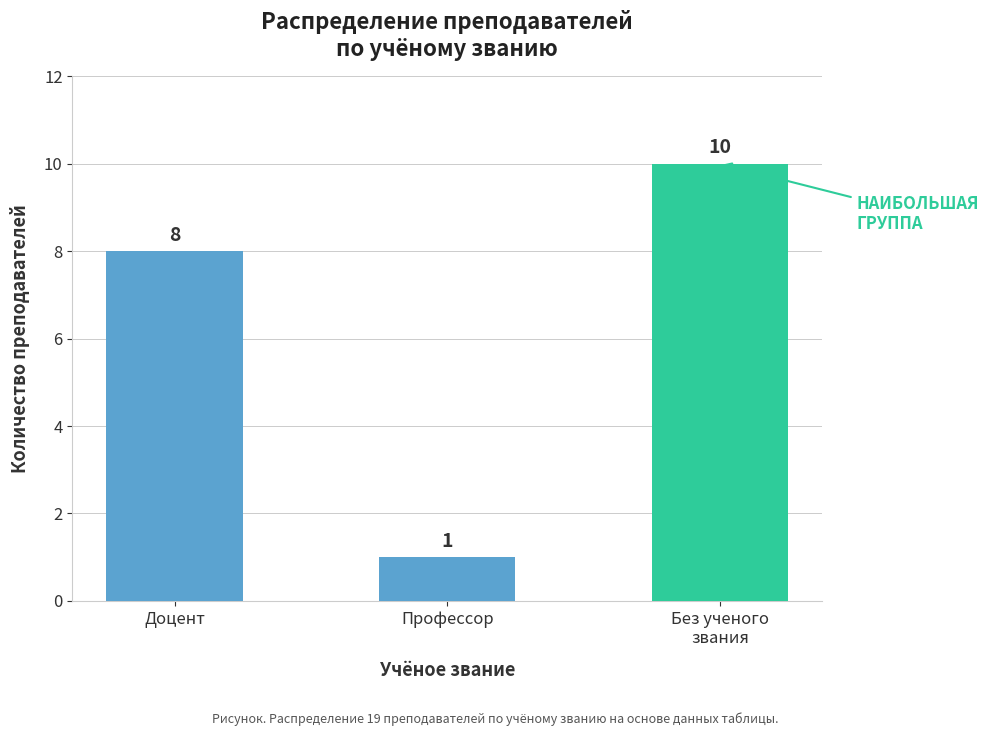

What is the minimum value shown in the chart?

1